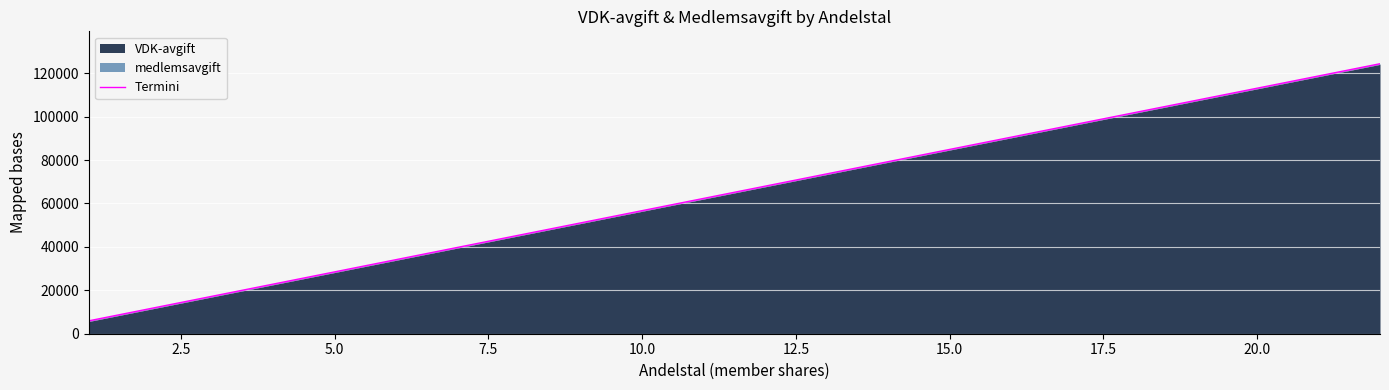

How many lines are shown in the chart?

1